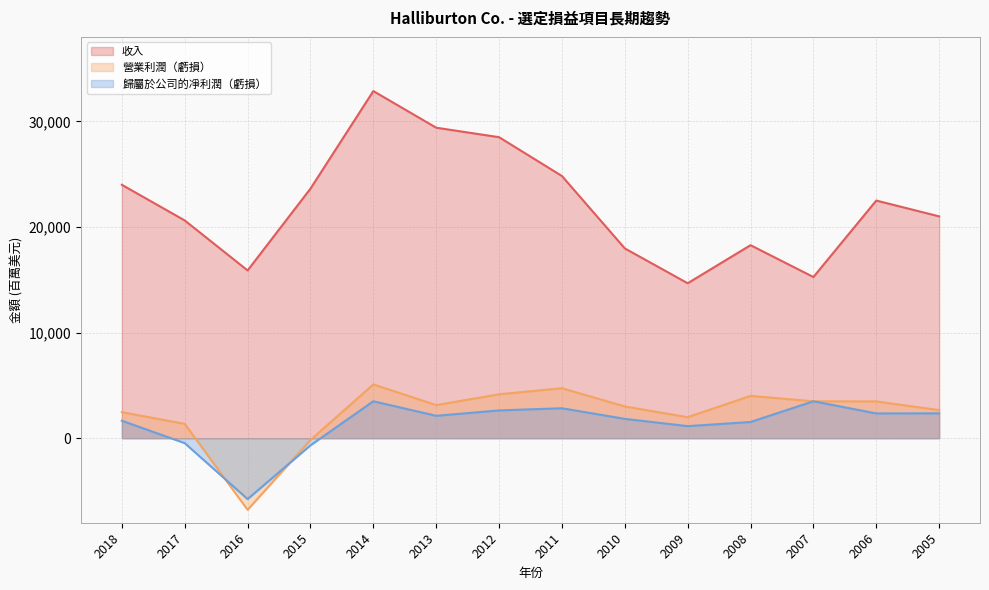

What is the maximum value for 收入?

32870